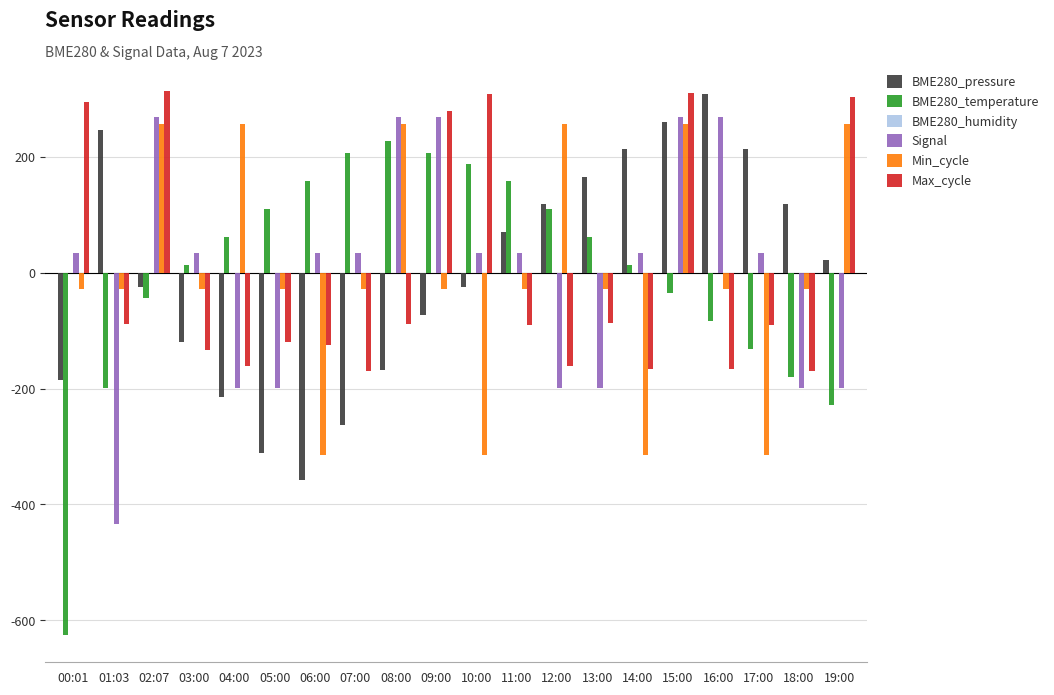

Is it true that Max_cycle equals -297.2 at 18:00?

False